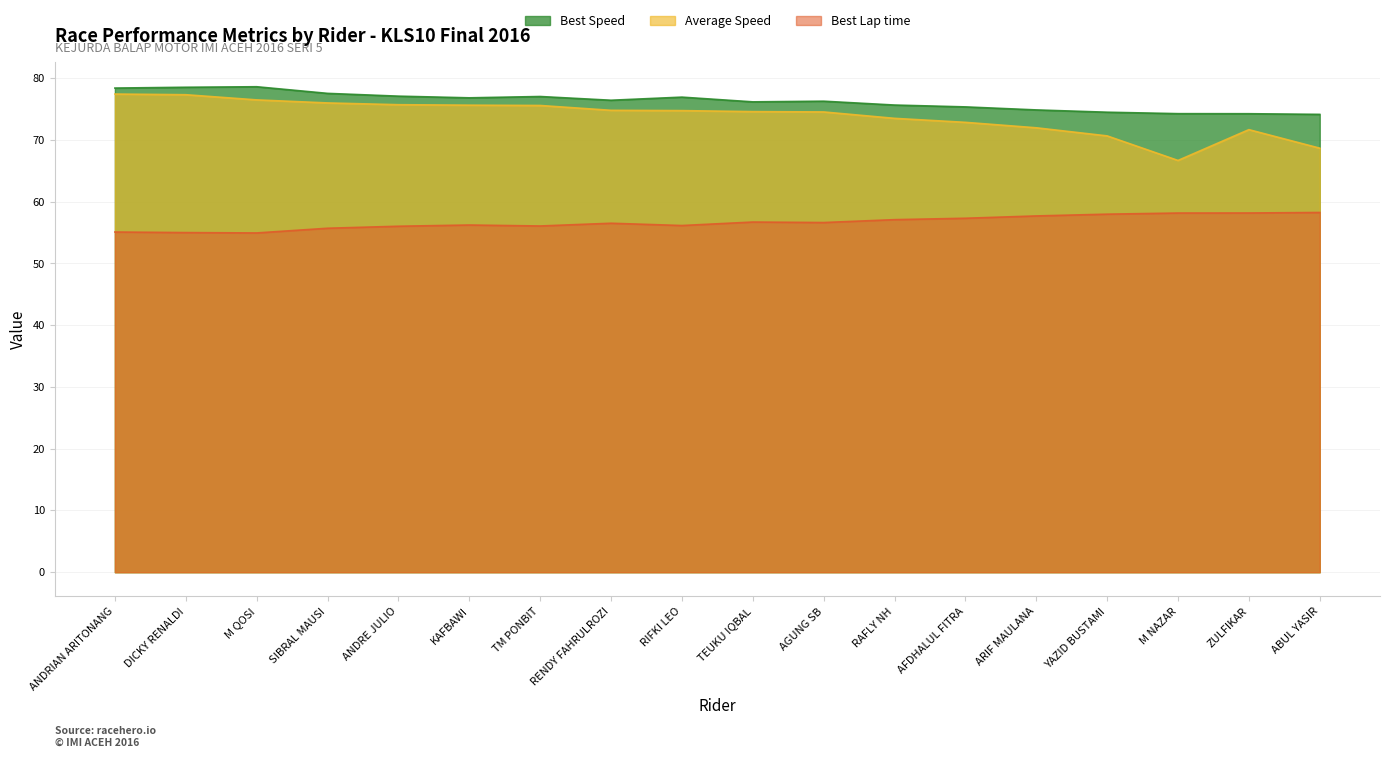

What position from the left is ANDRE JULIO?

5